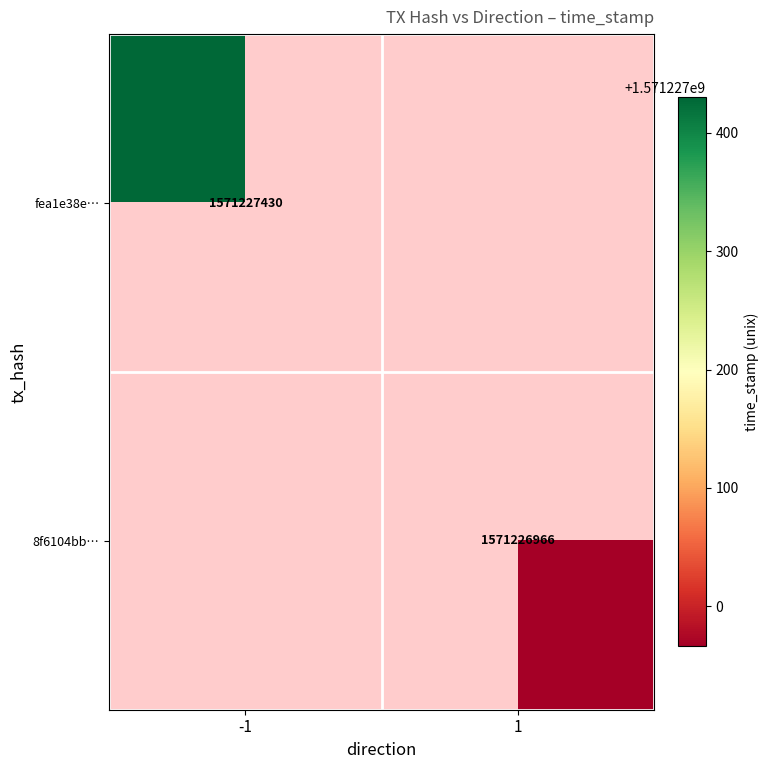

List the series in order of their overall mean, lowest first.

8f6104bbf75ec80d6f54226dcef56a37326b996, fea1e38eae1c5fc80263ad392d7573ab73ca5a2